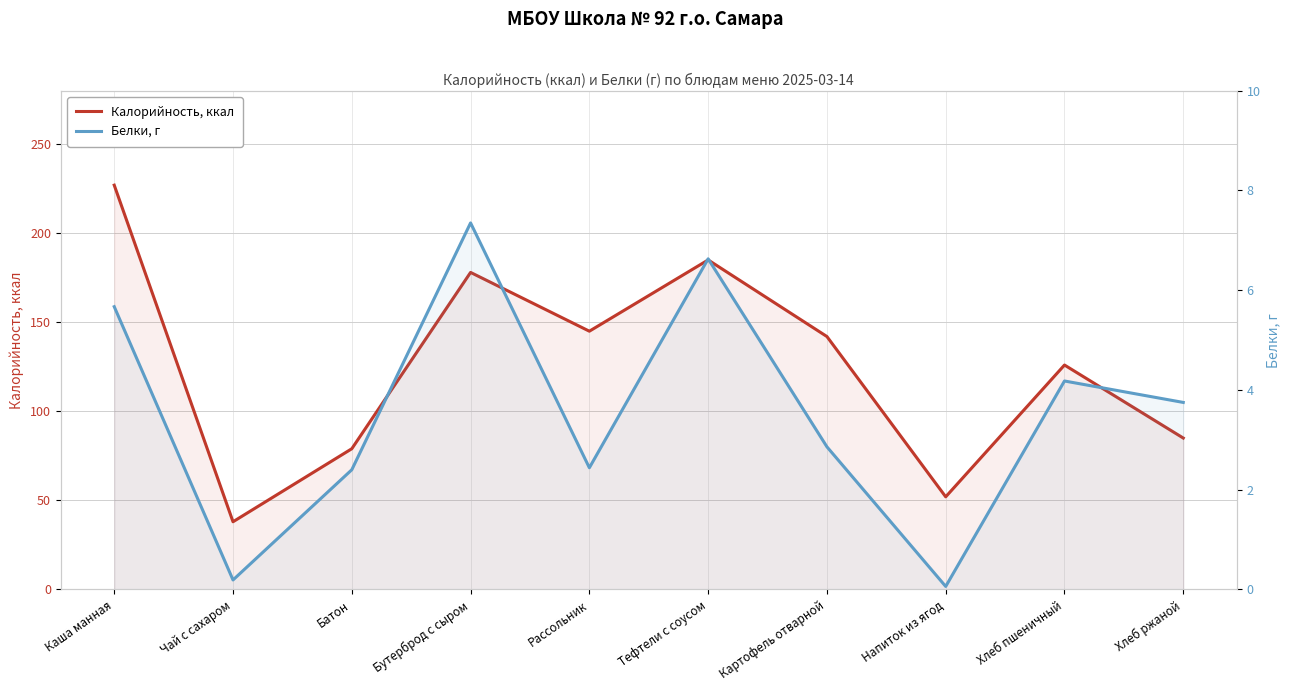

What is the difference between the highest and lowest values at Чай с сахаром?

37.8